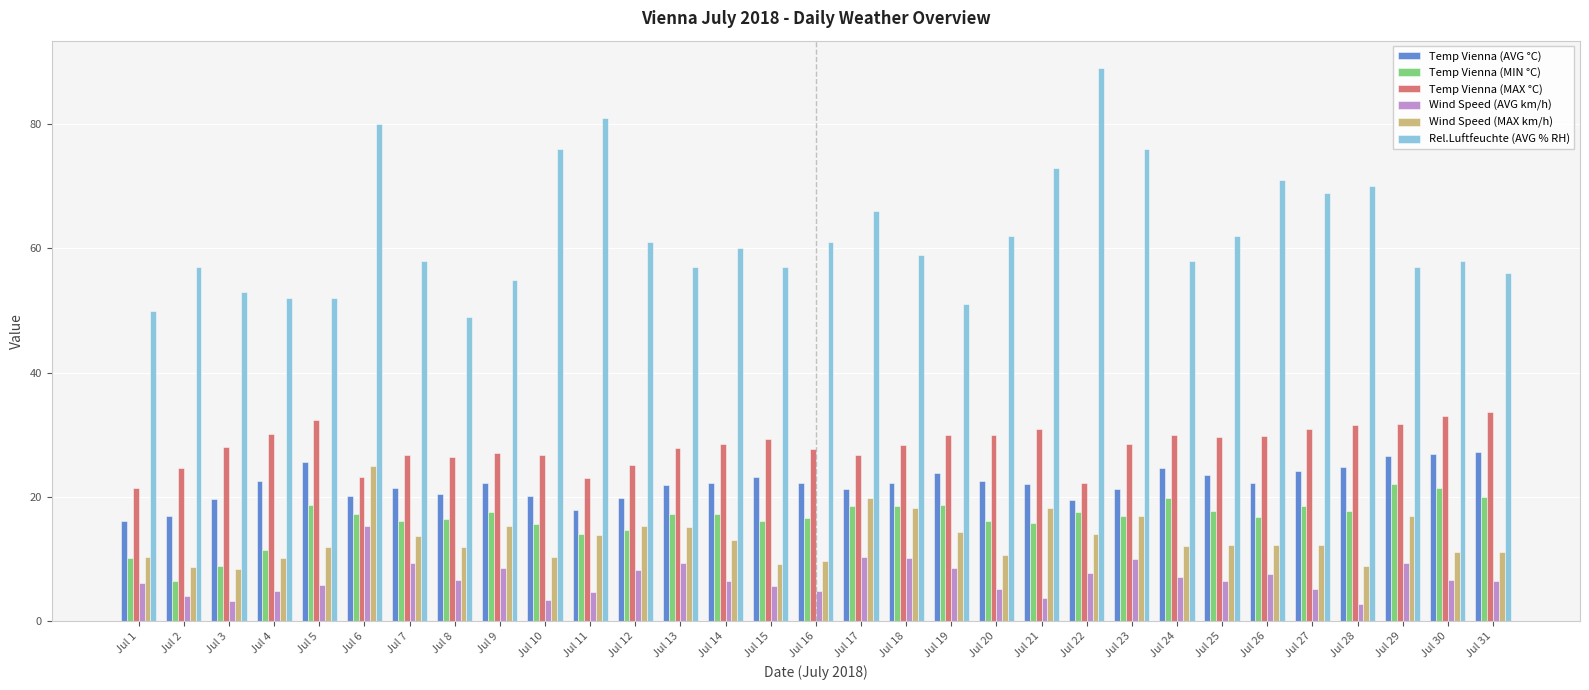

Does the chart contain any negative values?

No